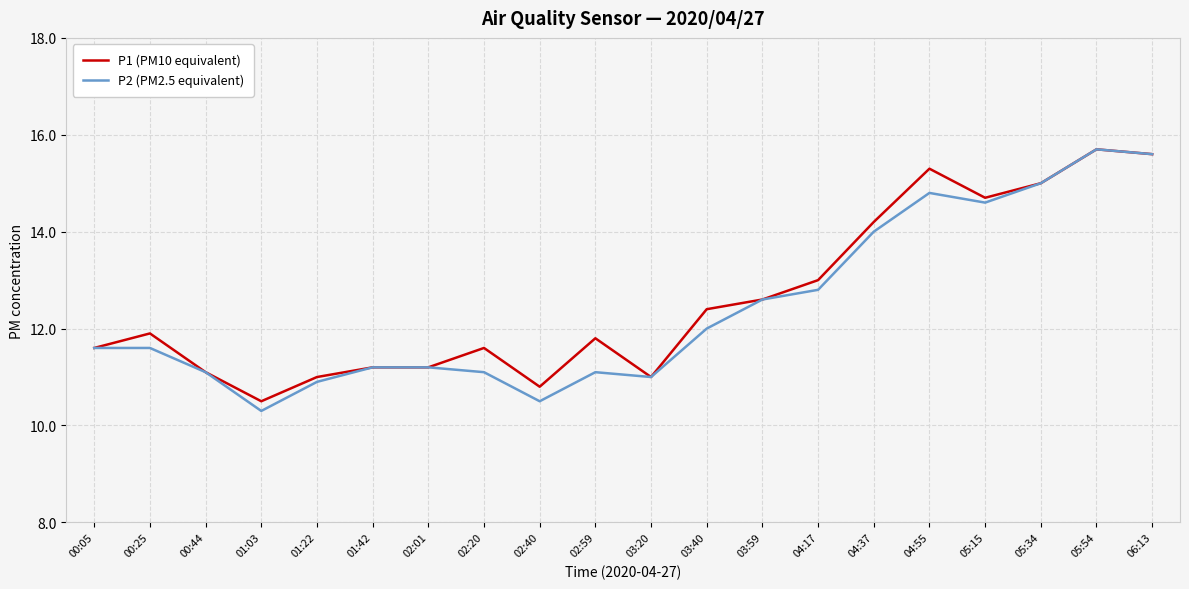

What is the spread (max minus min) of values at 04:37?

0.2